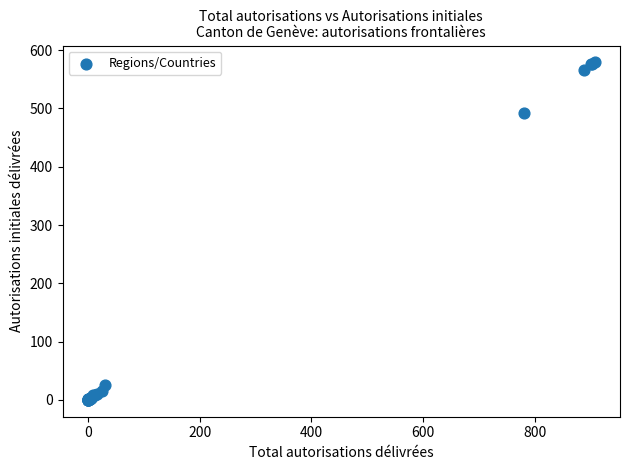

What Y value in the scatter plot is closest to 289?

493